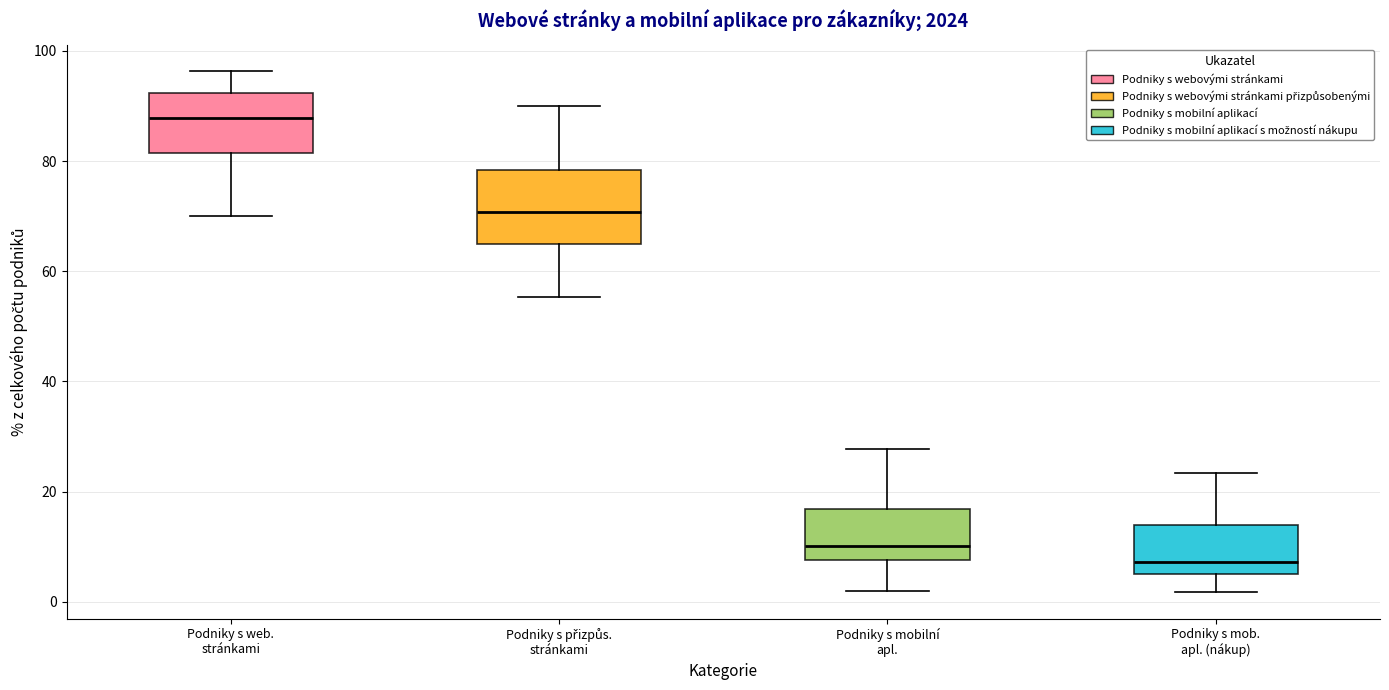

Reading left to right, transcribe this box plot: for each box, give where its median line is, the range the box spans, and where its two whiskers end, as read against the y-axis. The values are not printed on the chart, so give them approximately, as read against the axis.

Podniky s web. stránkami: median 88, box 82 to 92, whiskers 70 to 96
Podniky s přizpůs. stránkami: median 70, box 64 to 78, whiskers 56 to 90
Podniky s mobilní apl.: median 10, box 8 to 16, whiskers 2 to 28
Podniky s mob. apl. (nákup): median 8, box 6 to 14, whiskers 2 to 24